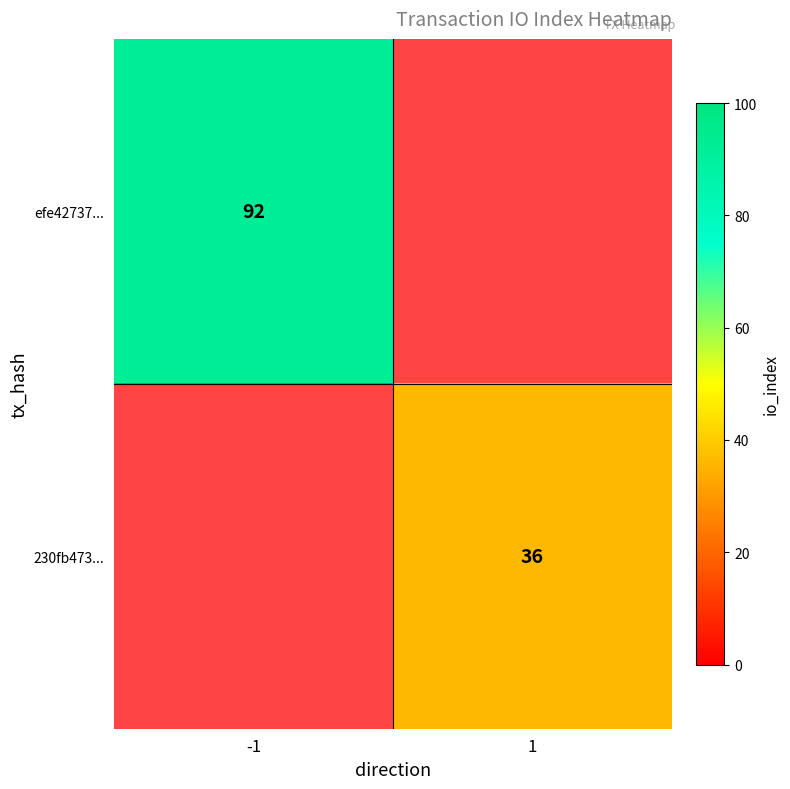

The 230fb473... series shows 36 at 1. True or false?

True